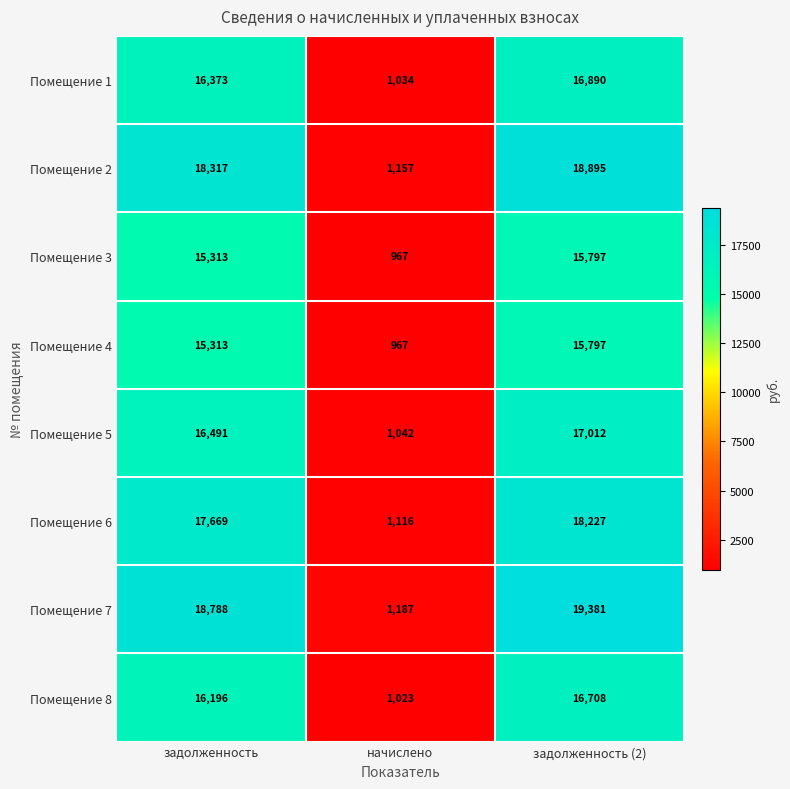

The Помещение 8 series shows 16708 at задолженность (2). True or false?

True